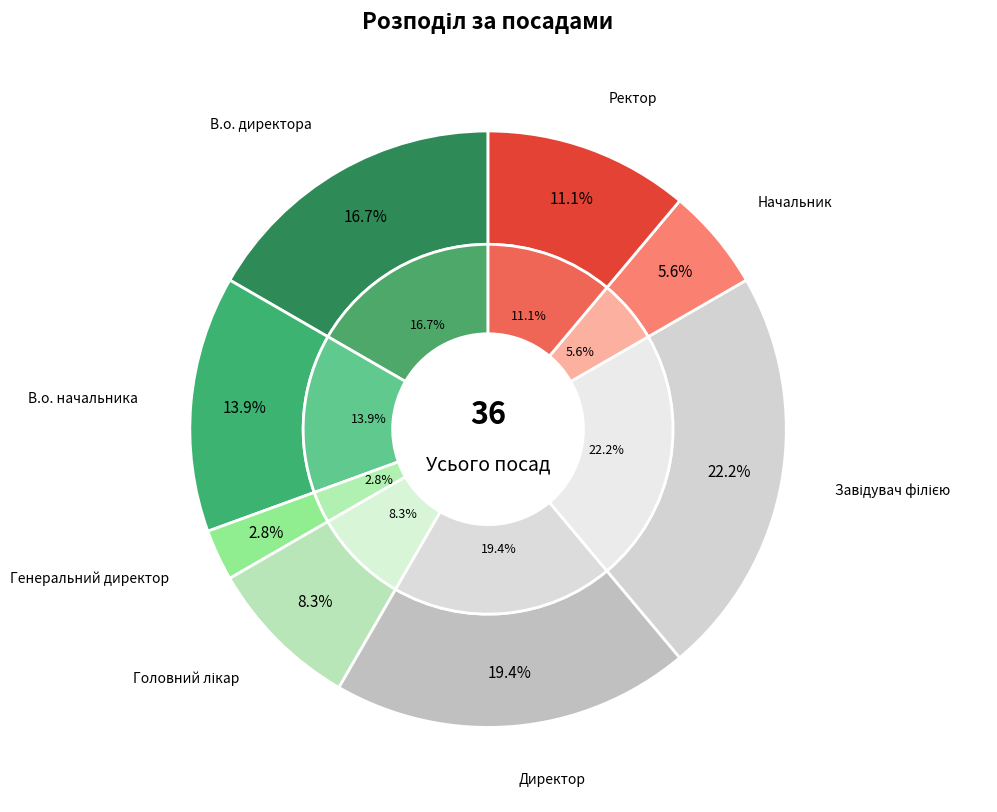

The Завідувач філією slice represents 22% of the pie. True or false?

True